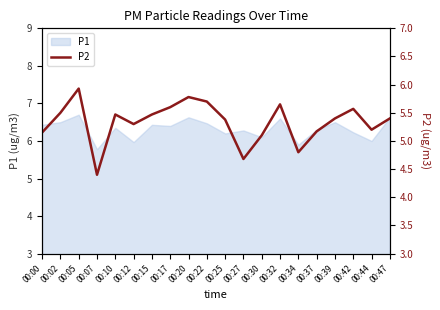

What is the sum of all values?

106.7